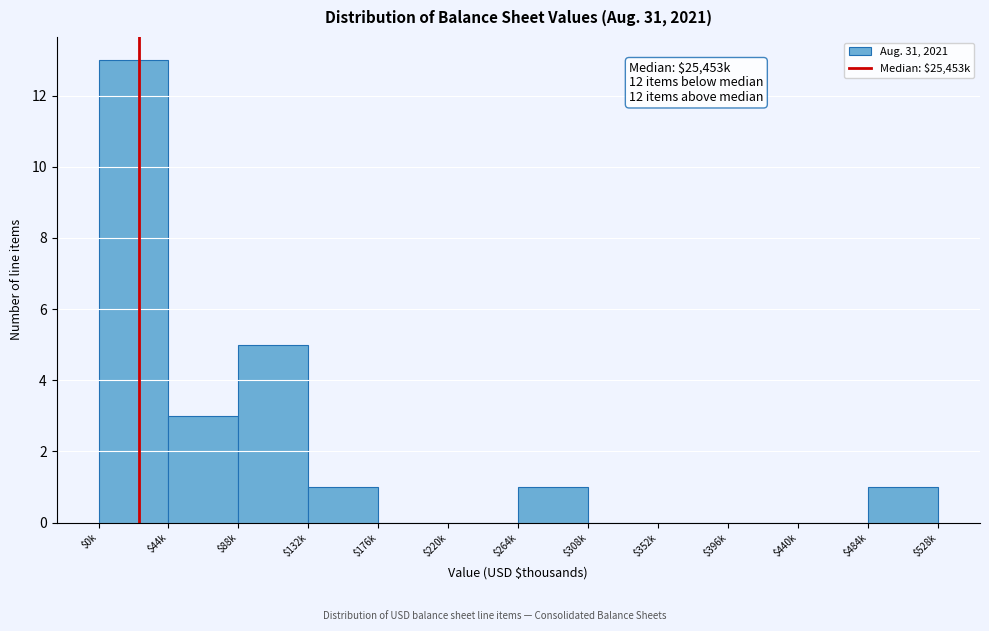

What is the approximate value at $88k?

5